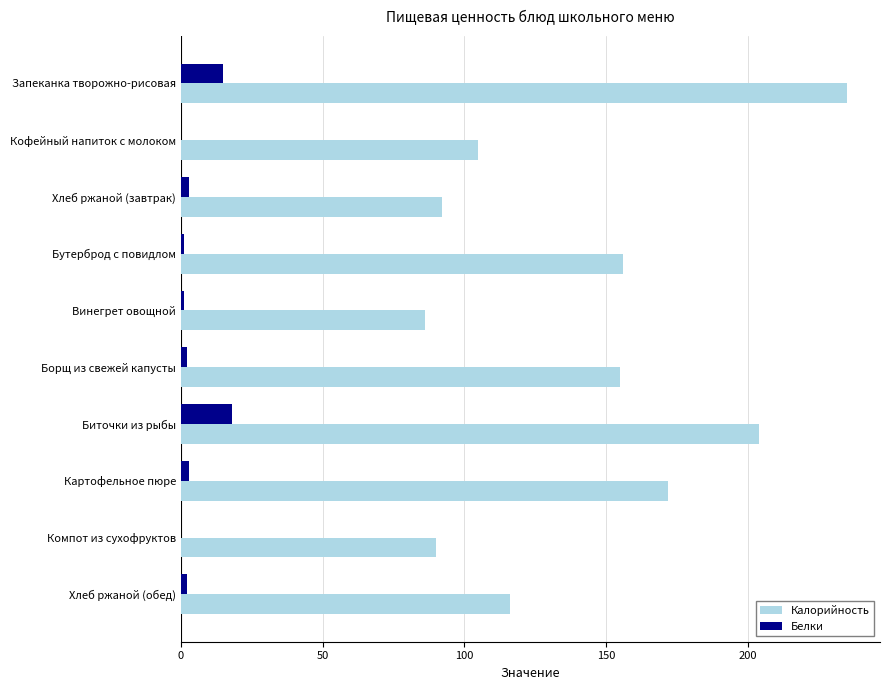

Is the value of Белки at Кофейный напиток с молоком greater than the value of Калорийность at Хлеб ржаной (завтрак)?

No